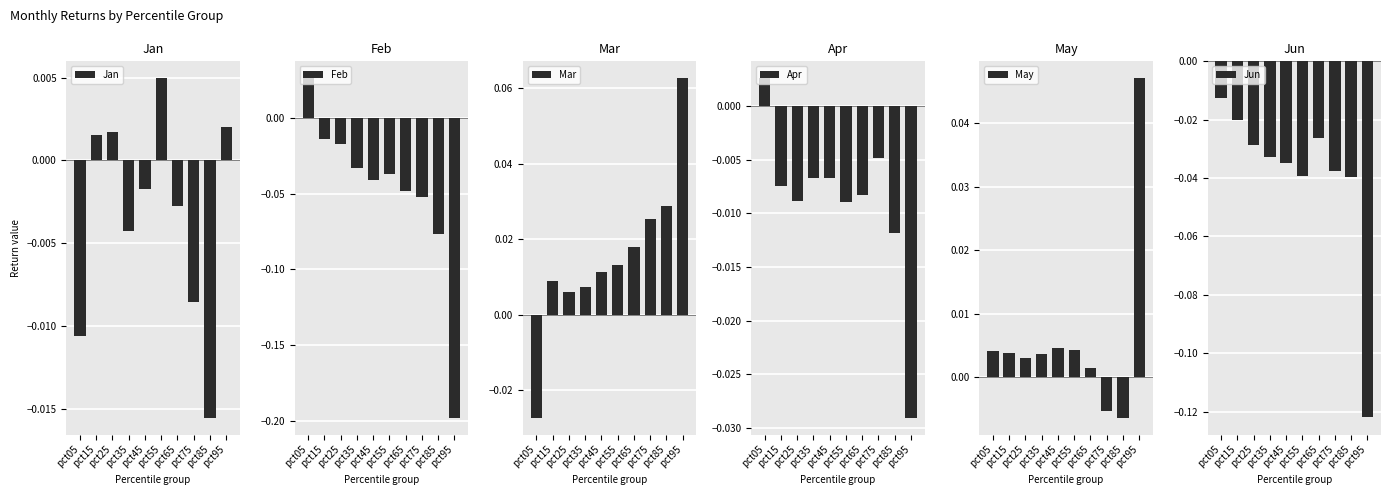

Is the value of May at pct45 greater than the value of Jan at pct55?

No